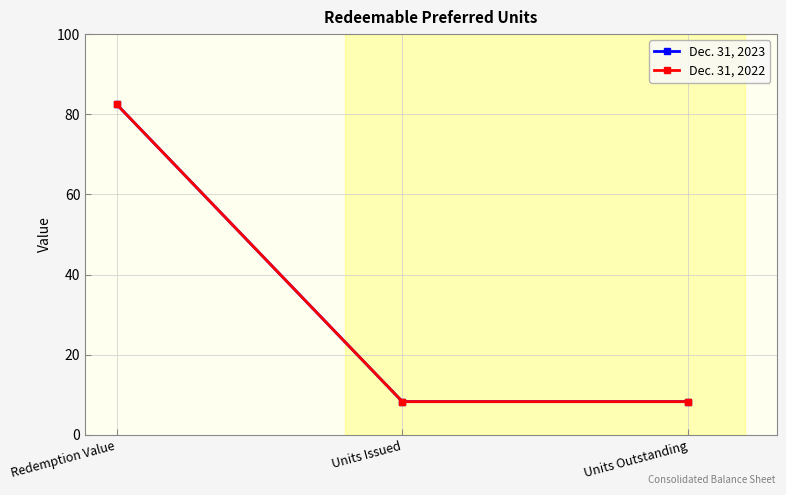

How many lines are shown in the chart?

2